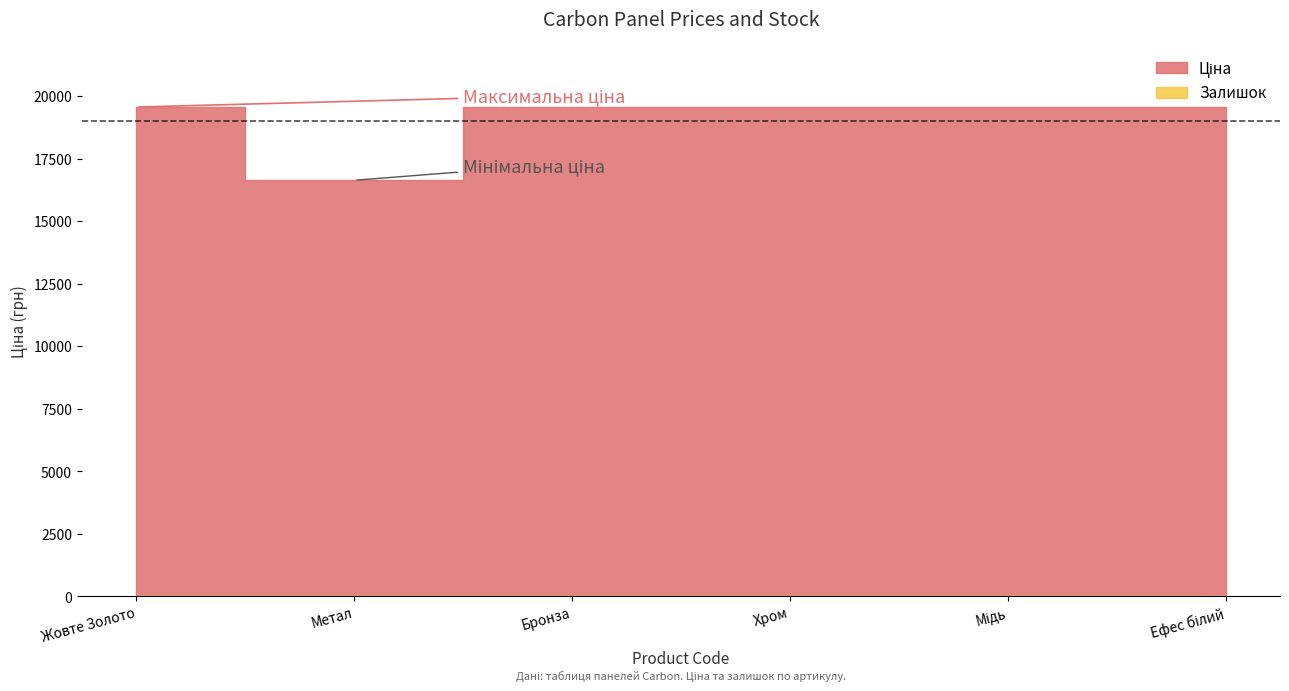

Rank the series by their average value, from highest to lowest.

Ціна, Залишок